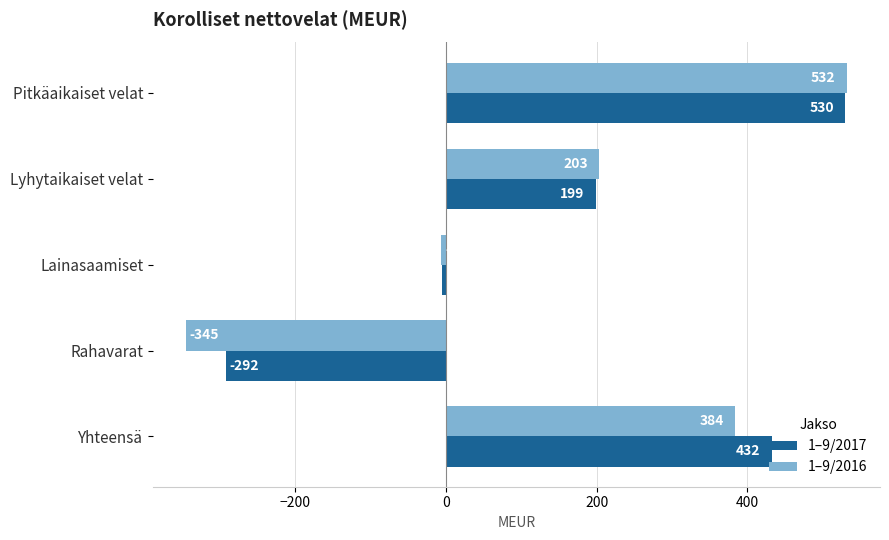

Which category has the lowest value in the 1–9/2016 series?

Rahavarat